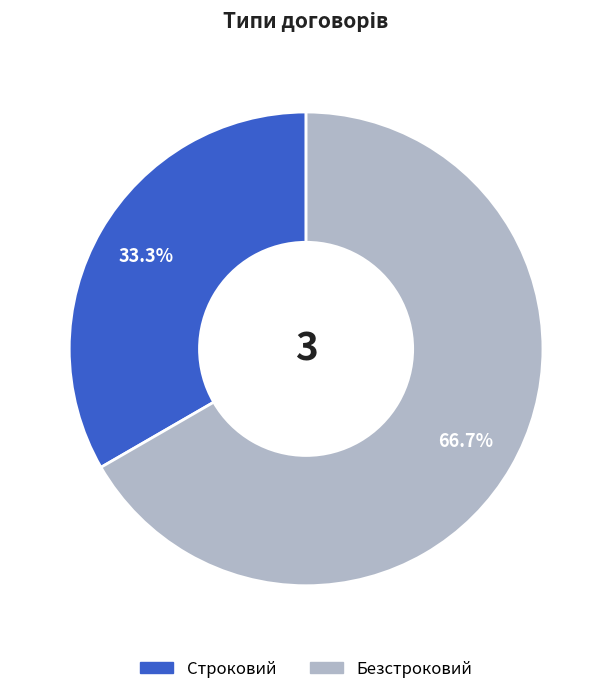

How many segments does this pie chart have?

2